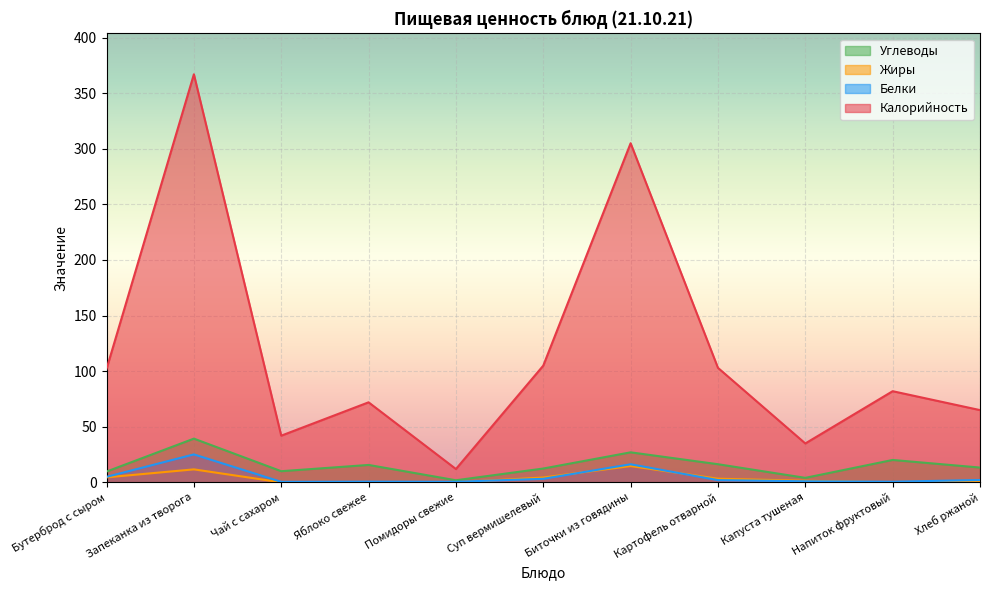

Where is Углеводы nearest to the value 20?

Напиток фруктовый